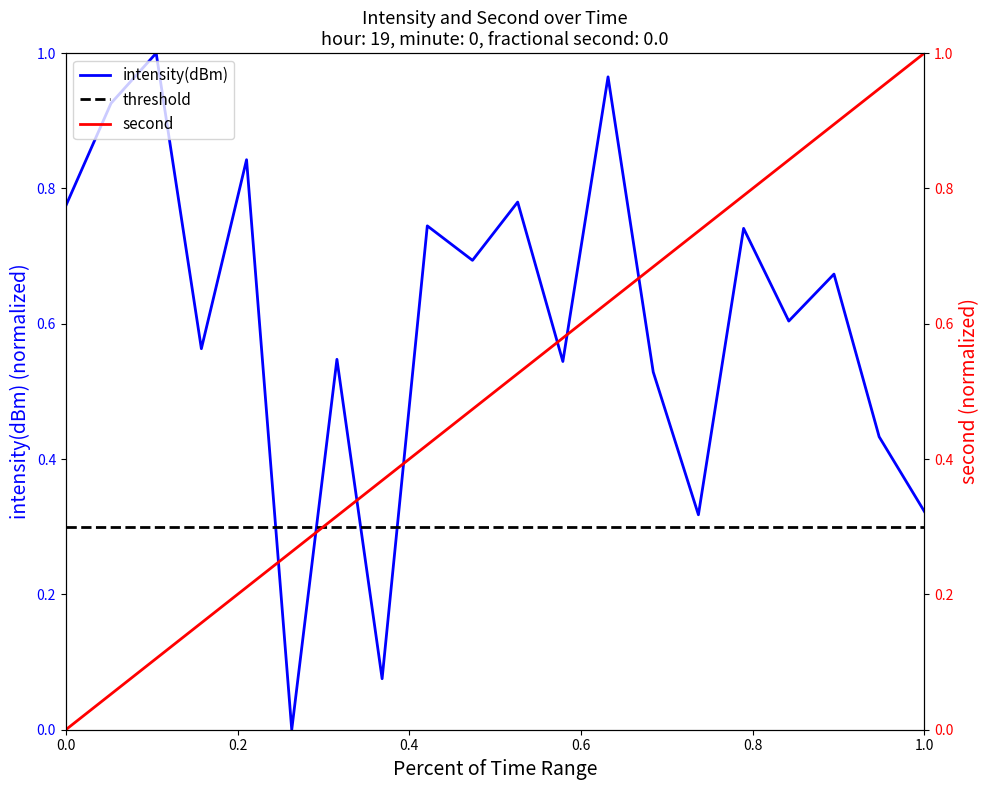

Which has a higher value, 30 or 10?

30